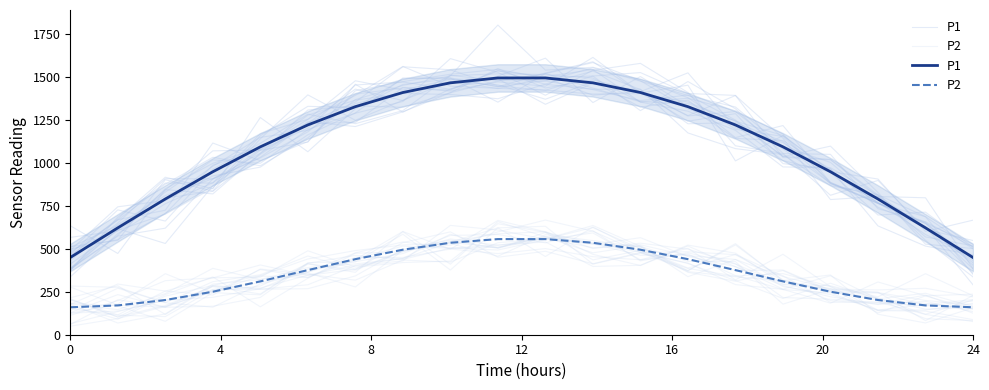

True or false: P2 and P1 cross at least once.

False